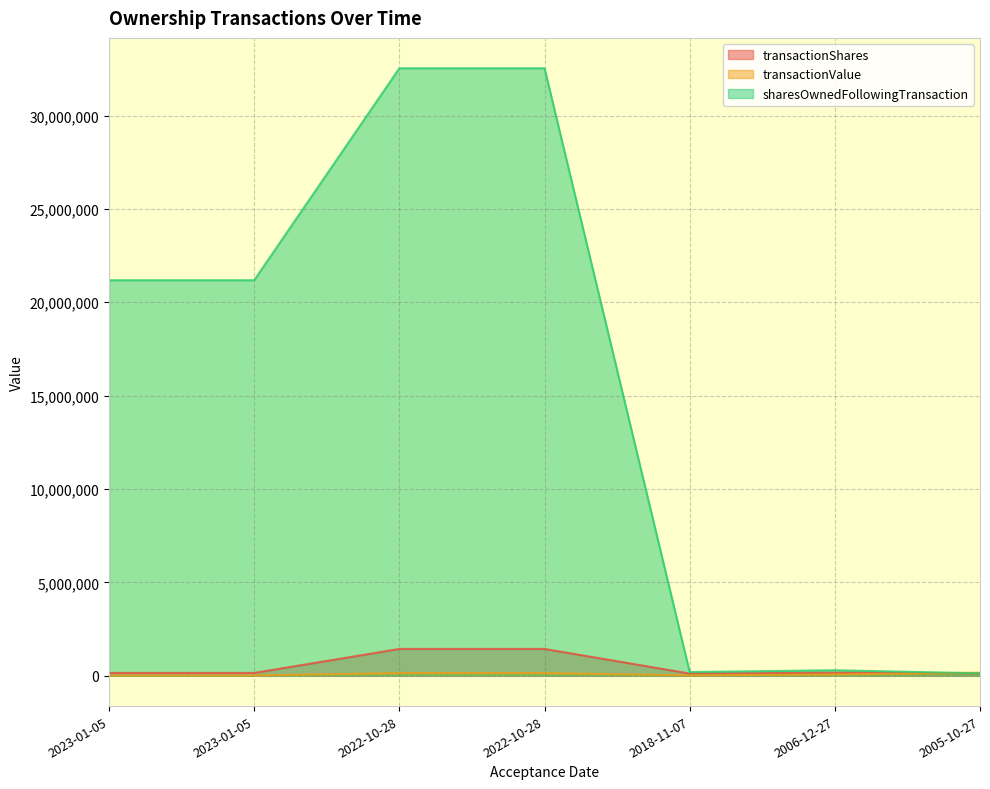

Is it true that sharesOwnedFollowingTransaction equals 21181355 at 2023-01-05?

True